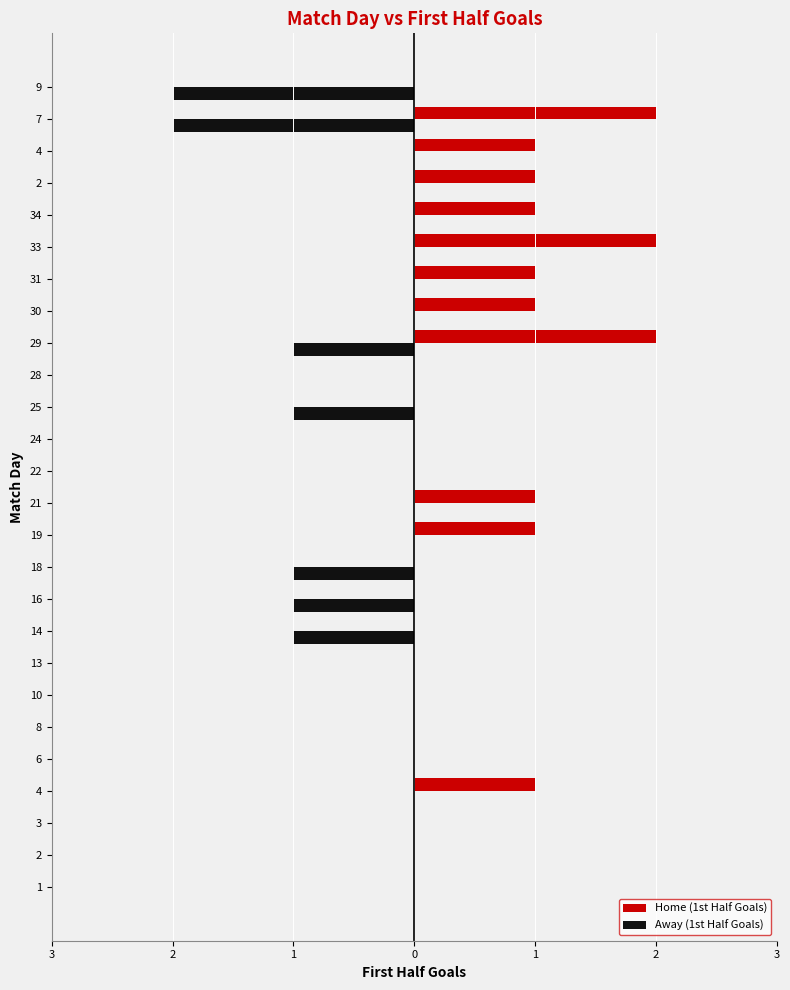

What are all the series names shown in the legend?

Home (1st Half Goals), Away (1st Half Goals)